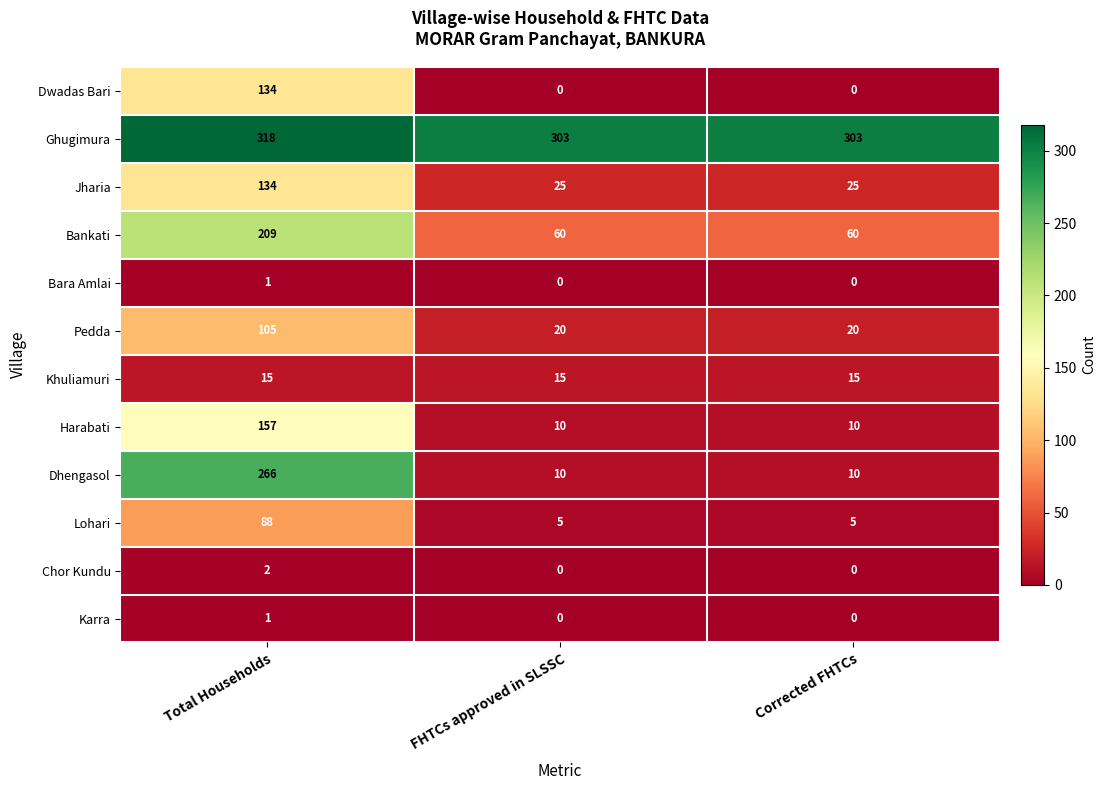

What is the maximum value for Dwadas Bari?

134